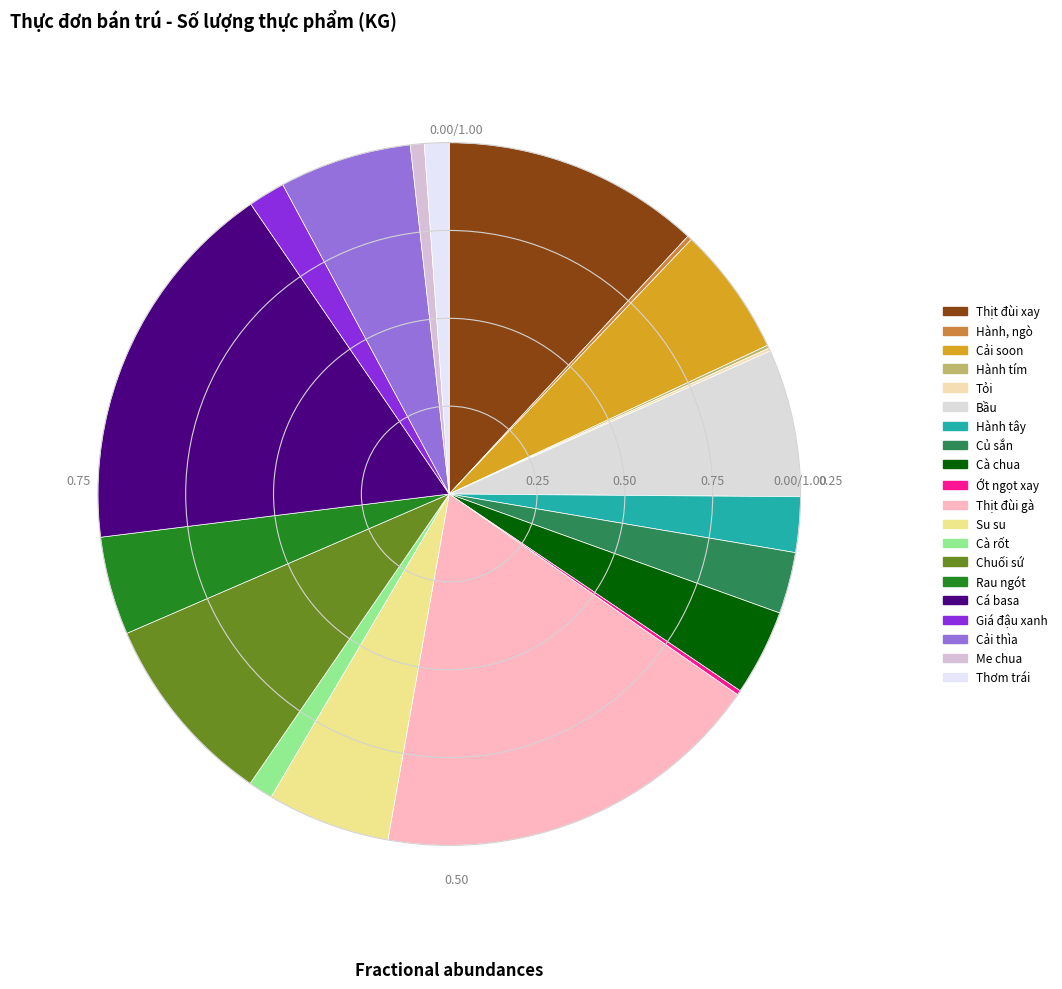

Which slice is the largest?

Thịt đùi gà